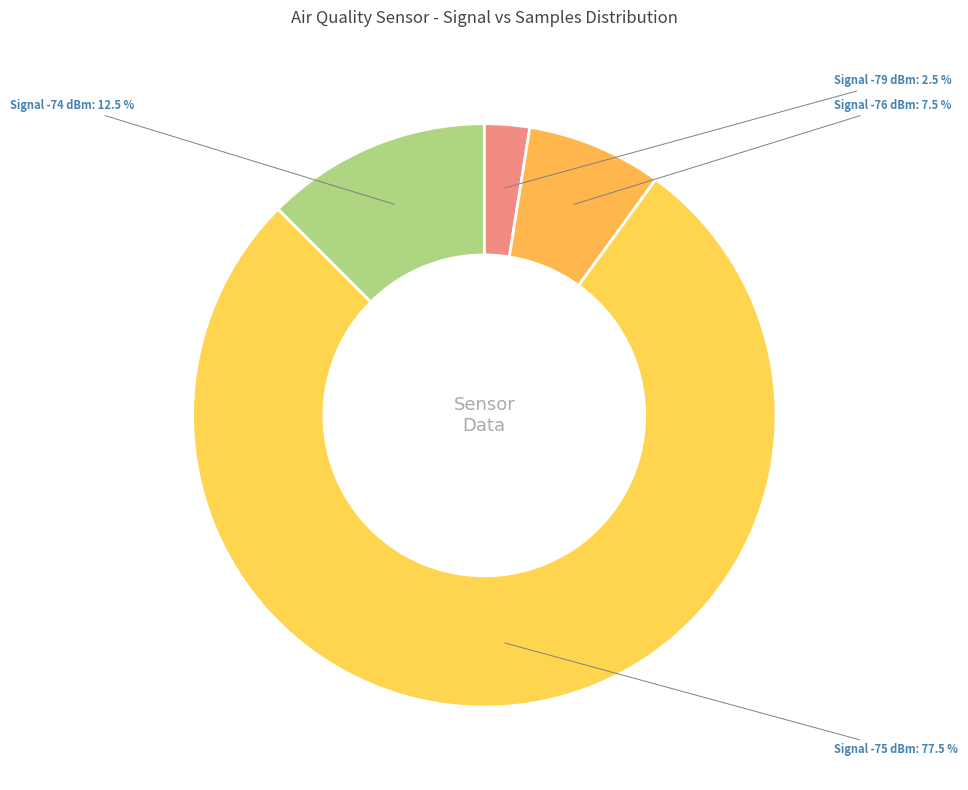

Count the number of slices in the pie.

4